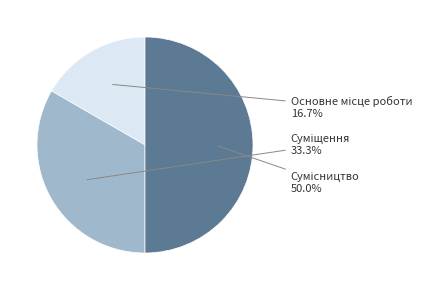

To the nearest percent, what is the difference between the largest and smallest slice percentages?

33%